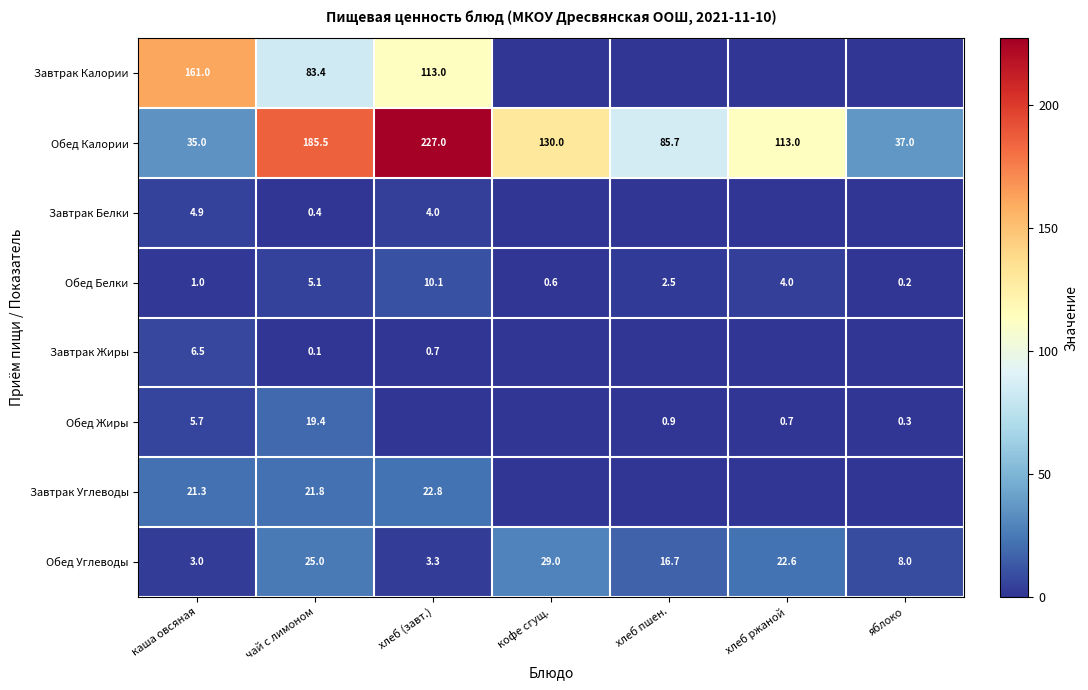

What is the difference between the second highest and second lowest values in the Обед Углеводы series?

21.7